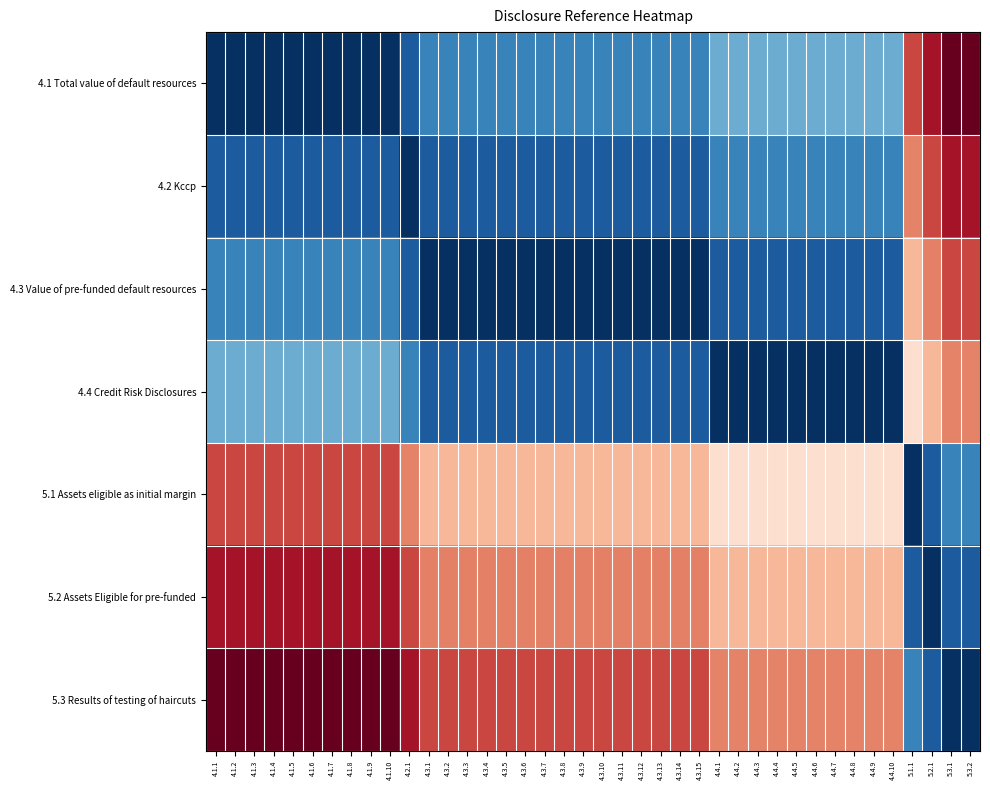

Between 4.3.11 and 4.4.4, which is larger?

4.4.4